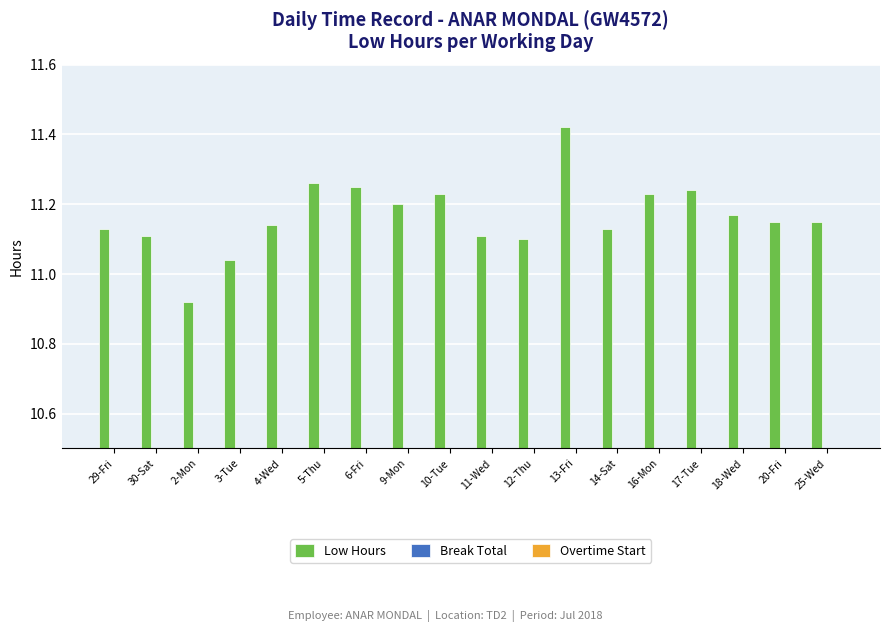

What is the sum of all values?

201.0